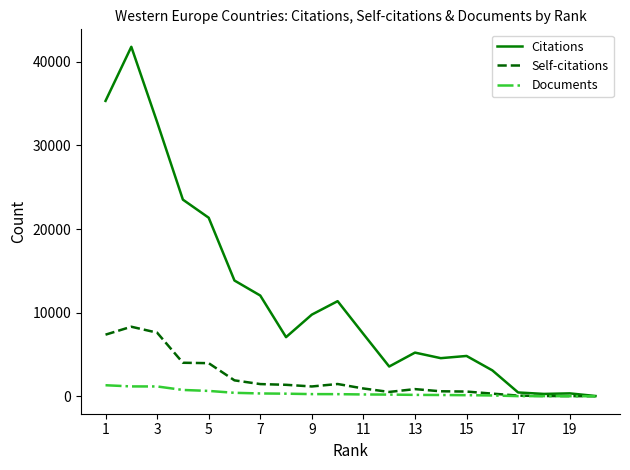

What is the difference between the second highest and minimum values in the Documents series?

1176